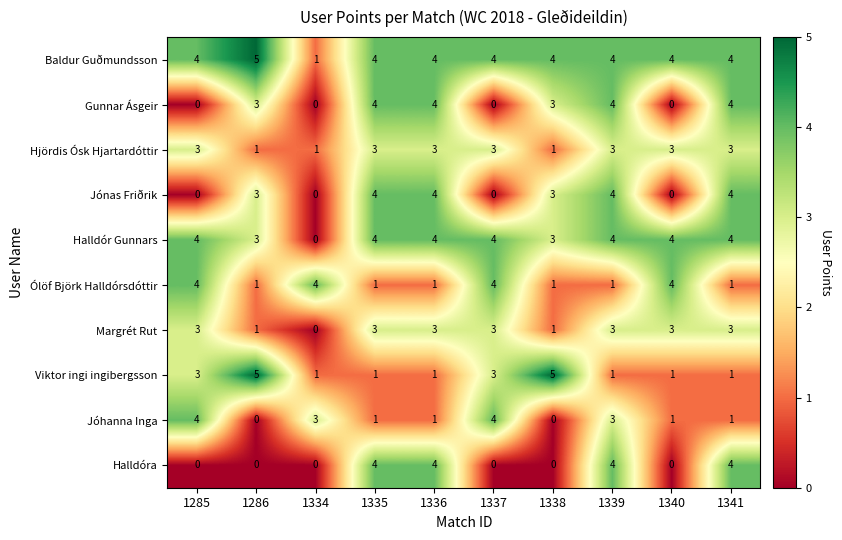

What is the maximum value shown in the chart?

5